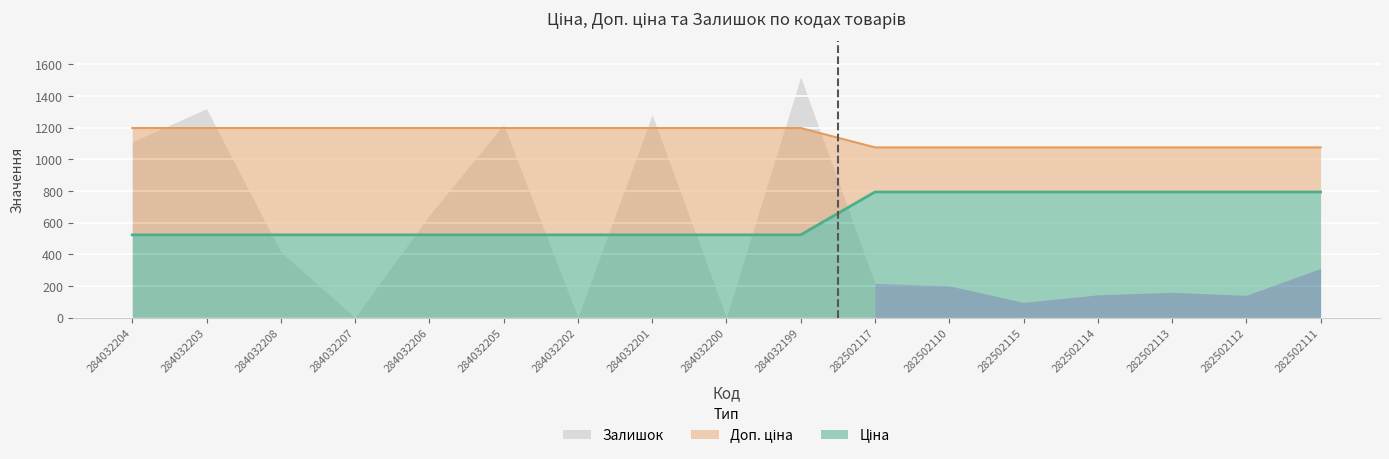

What is the sum of all Ціна values?

19492.0